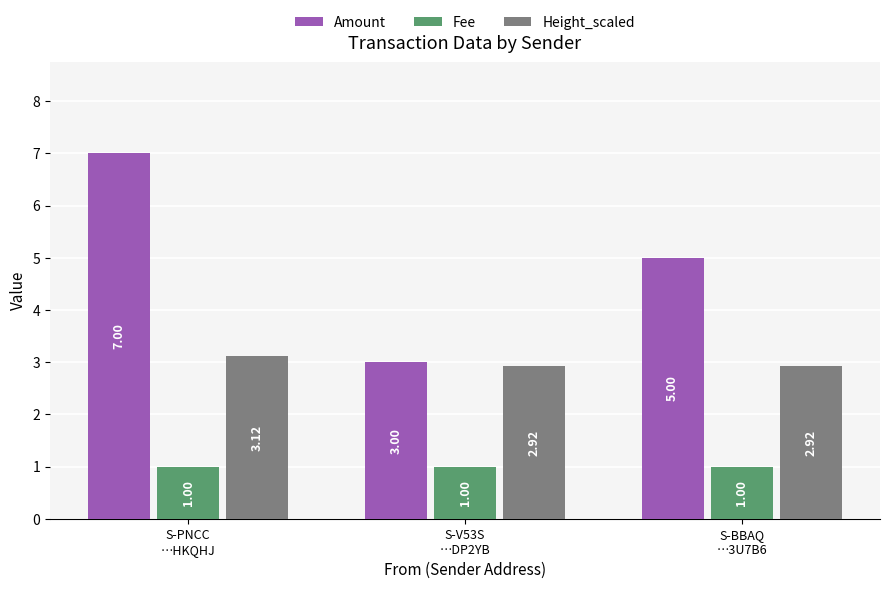

The value of Height_scaled at S-PNCC
…HKQHJ is 4.9. True or false?

False